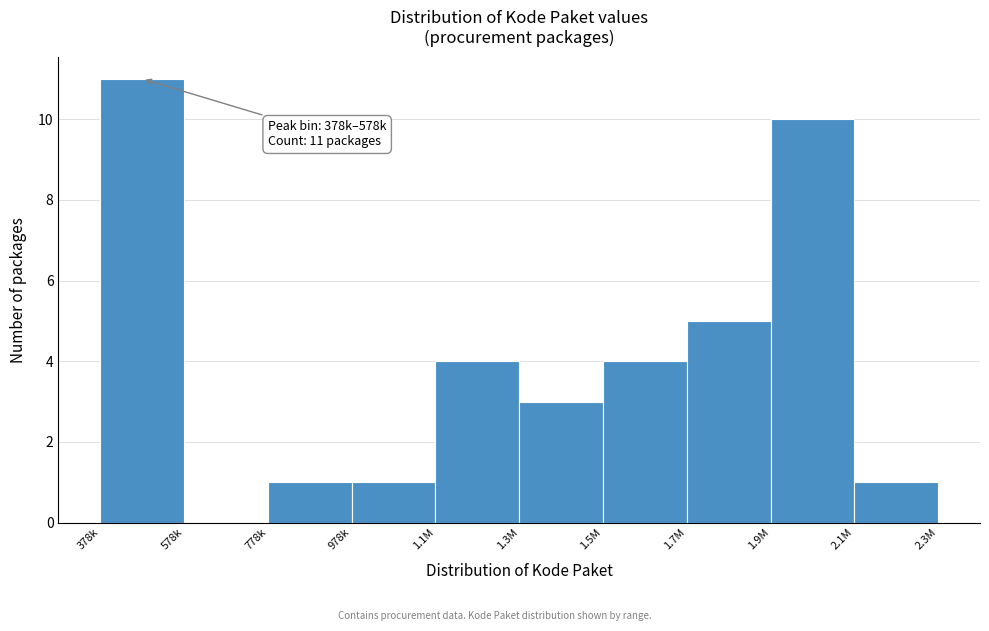

Reading left to right, what are all the values shown in this chart?

378k=11	578k=0	778k=1	978k=1	1.1M=4	1.3M=3	1.5M=4	1.7M=5	1.9M=10	2.1M=1